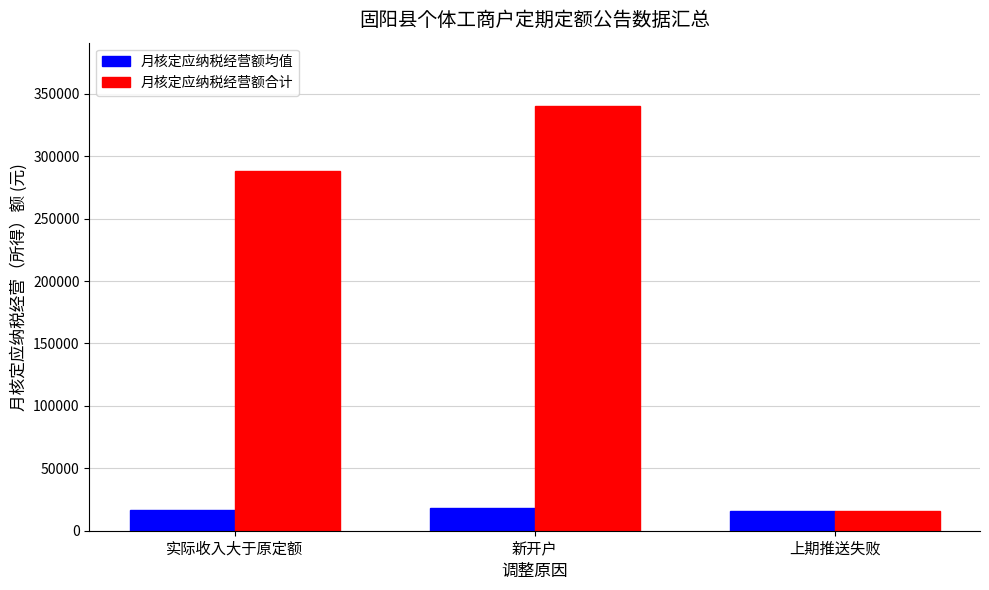

What are all the series names shown in the legend?

月核定应纳税经营额均值, 月核定应纳税经营额合计